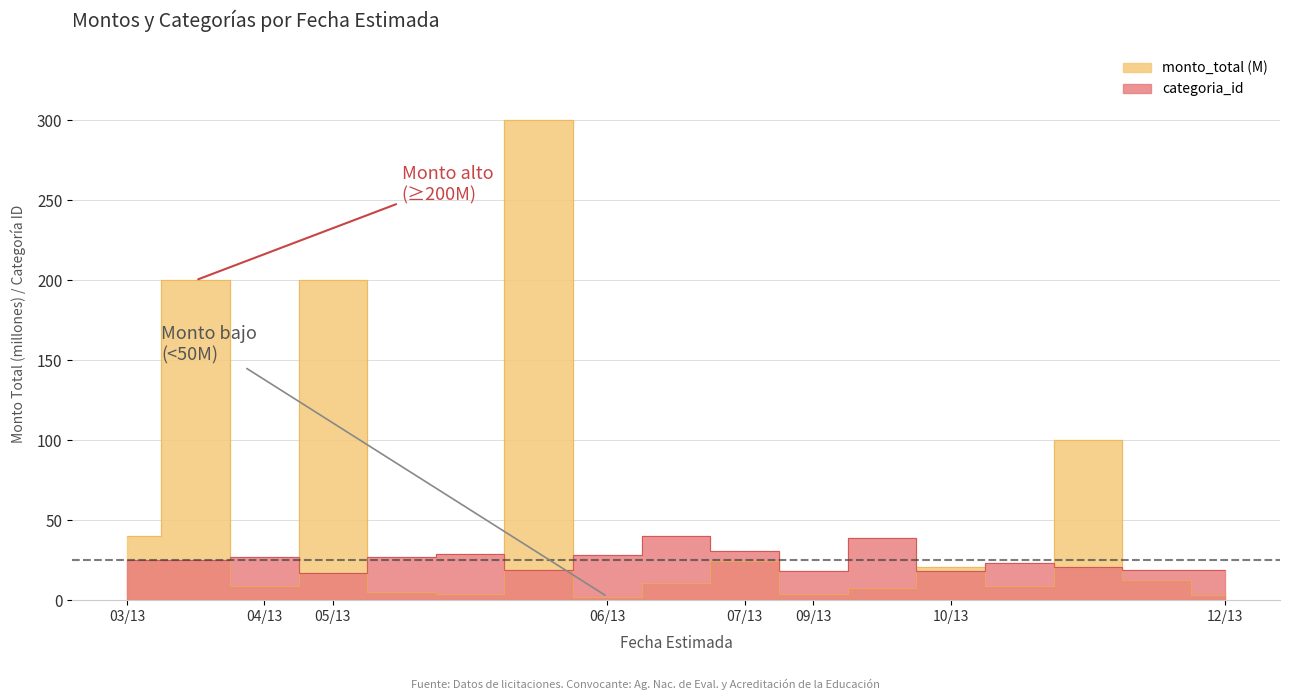

Is it true that monto_total (M) equals 15.1 at 04/13?

False